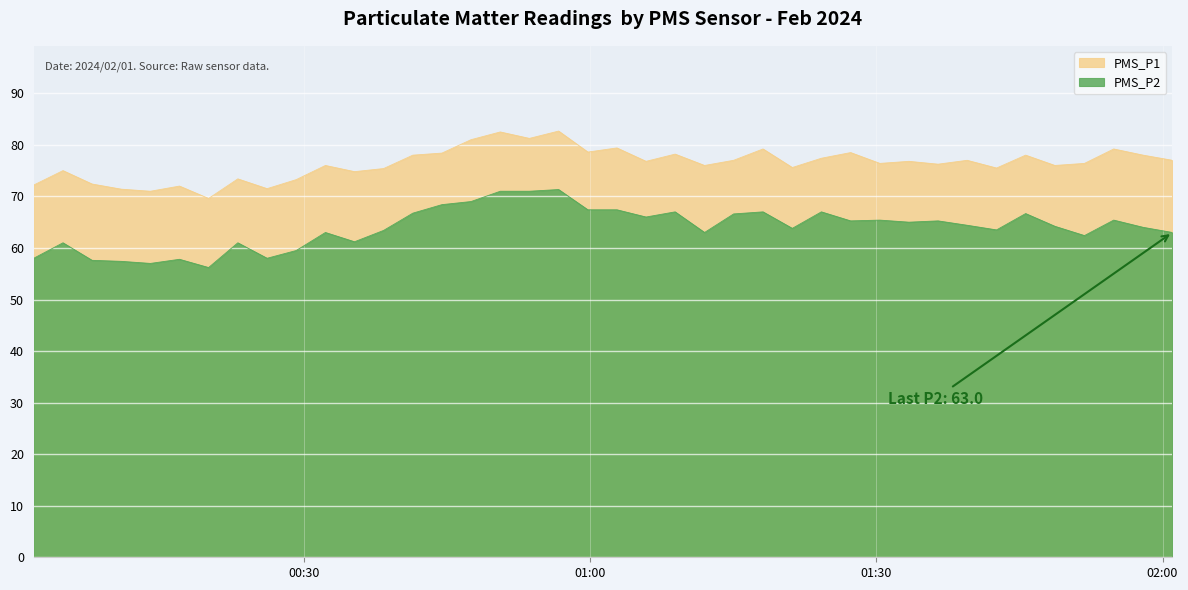

What is the label of the 1st point from the left?

2024/02/01 00:01:39